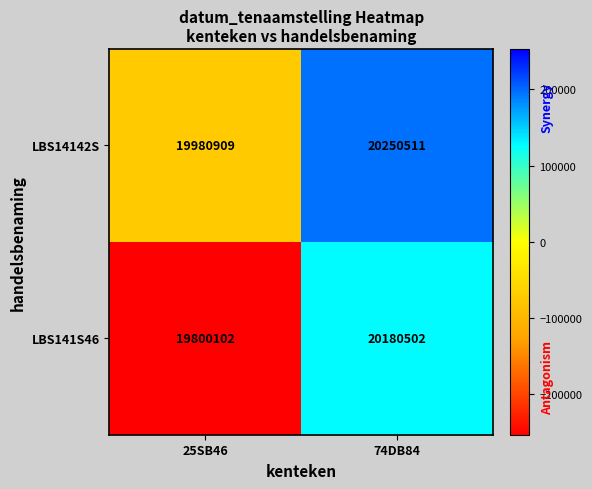

At which category does the chart reach its peak across all series?

74DB84